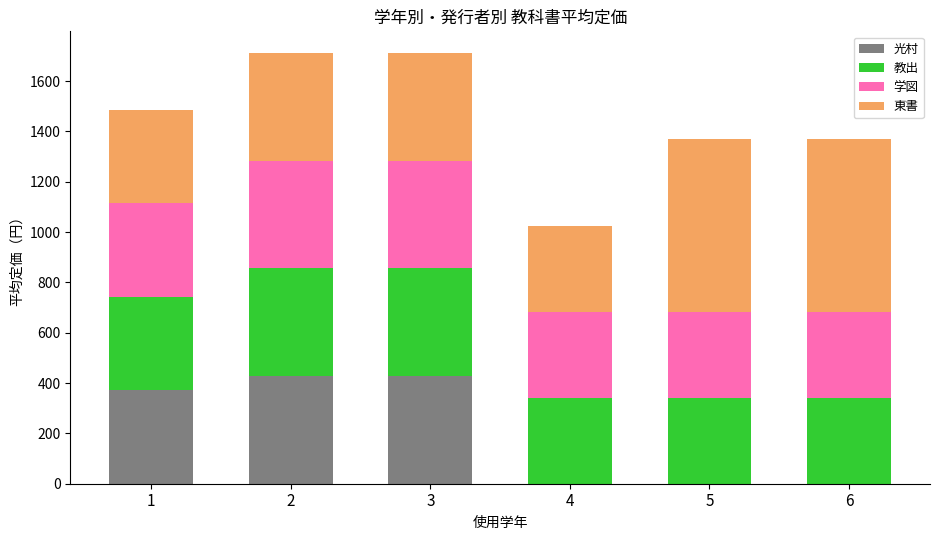

What is the total value across all series at 5?

1368.0